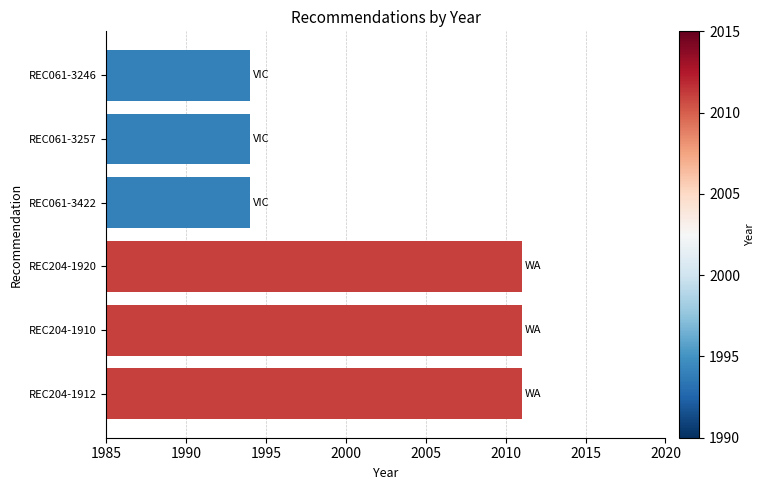

The chart shows a value of 1994 at REC061-3257. True or false?

True